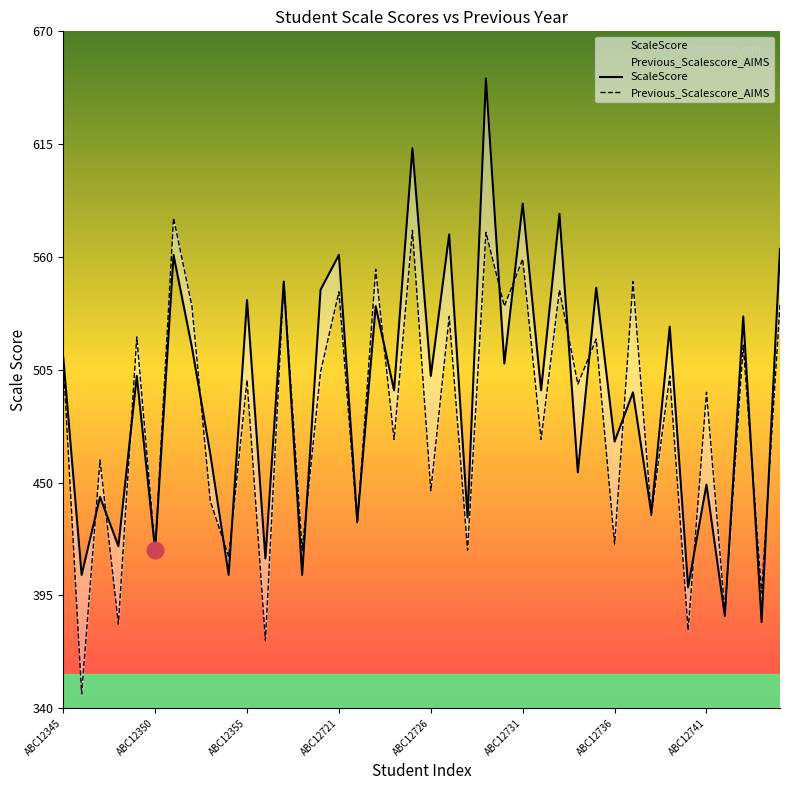

List the series in order of their peak value, highest first.

ScaleScore, Previous_Scalescore_AIMS